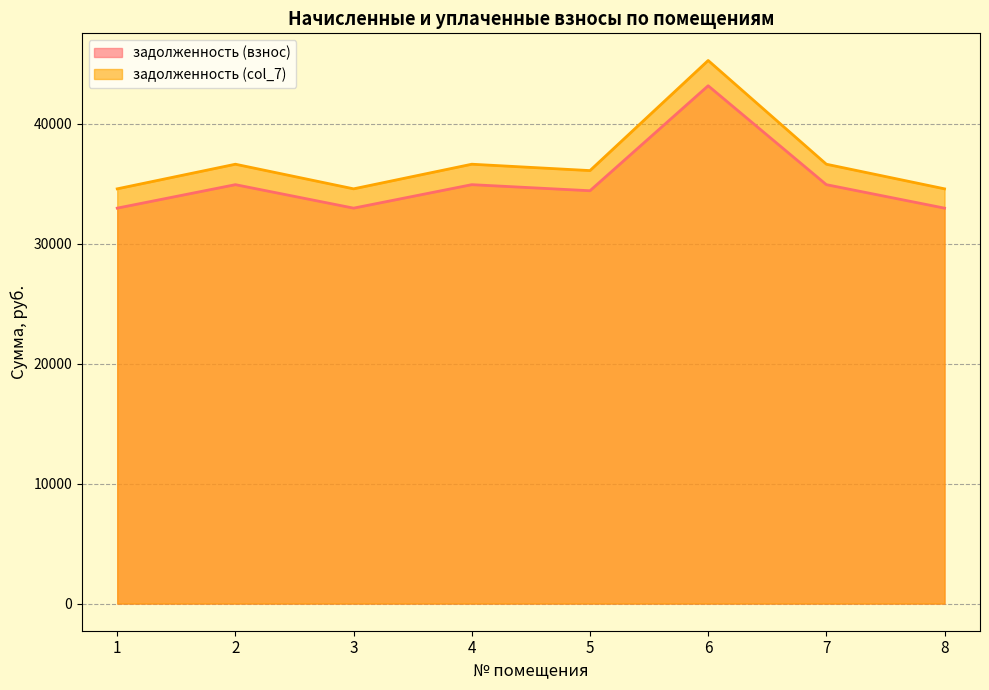

How many categories are shown in the chart?

8